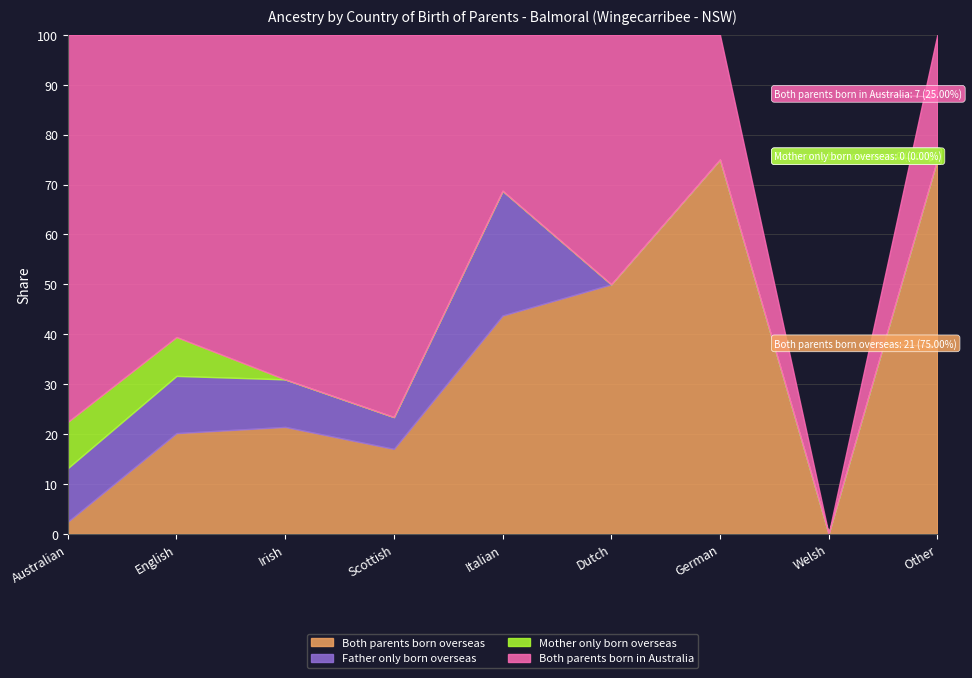

Reading left to right, list all the values displayed in this chart.

Both parents born overseas: 5	44	9	8	7	3	9	0	21
Father only born overseas: 22	25	4	3	4	0	0	0	0
Mother only born overseas: 19	17	0	0	0	0	0	0	0
Both parents born in Australia: 159	132	29	36	5	3	3	0	7